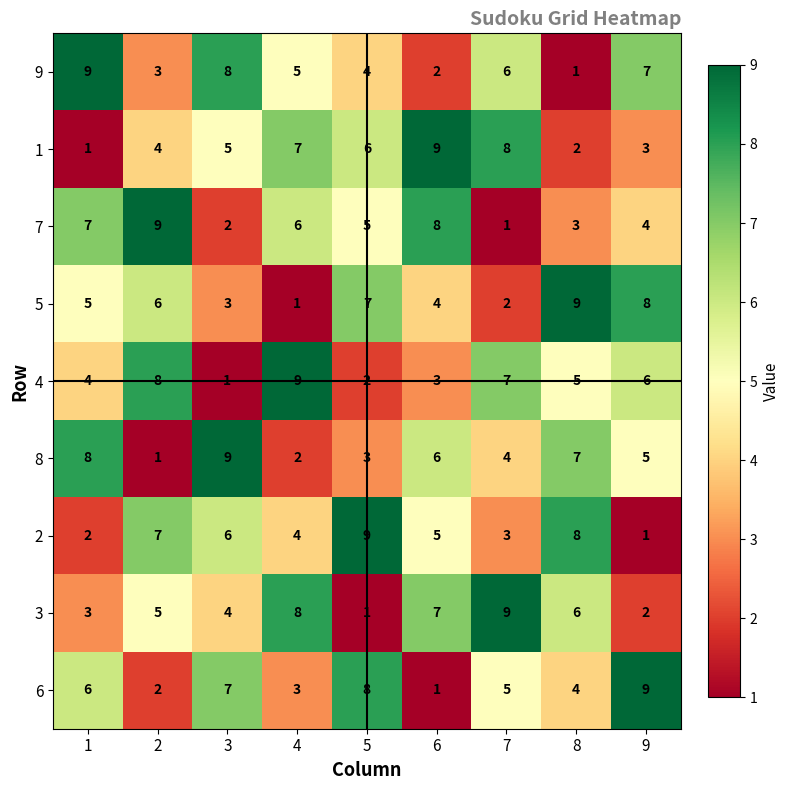

How many 7 values are between 3 and 7?

5